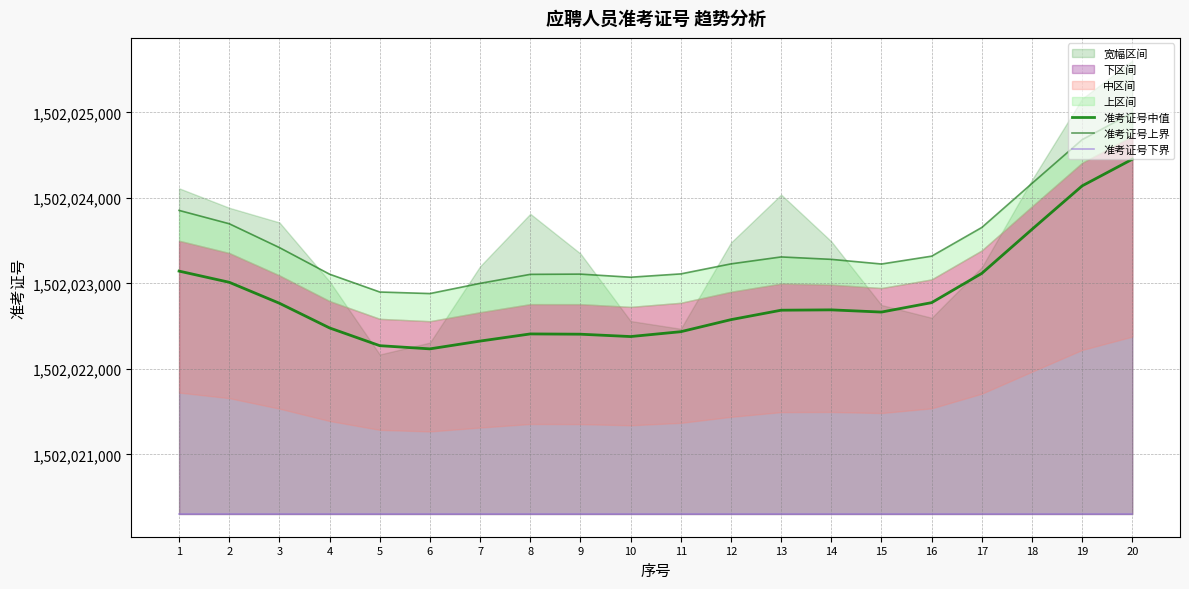

Which series has the largest total across all categories?

准考证号上界